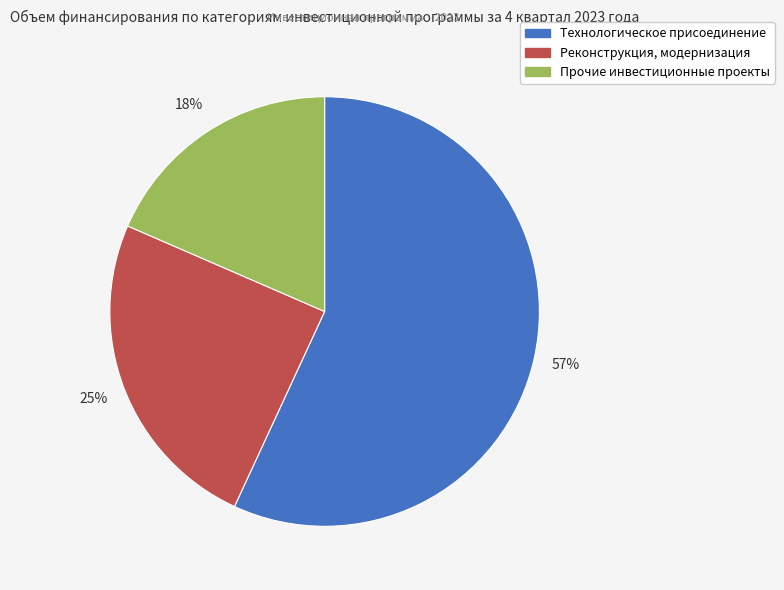

To the nearest percent, what is the average slice percentage?

33%